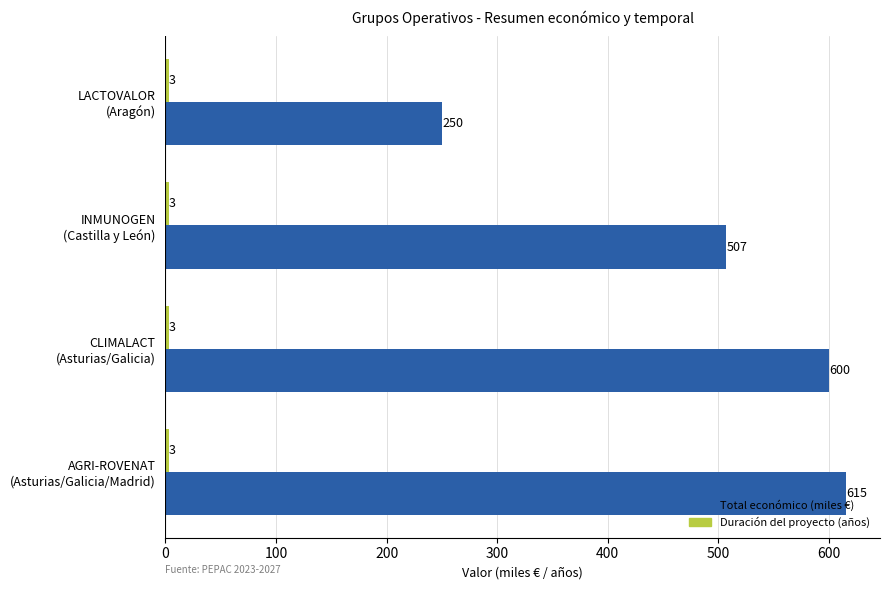

What is the difference between the maximum and second lowest values in the Total económico (miles €) series?

108.7